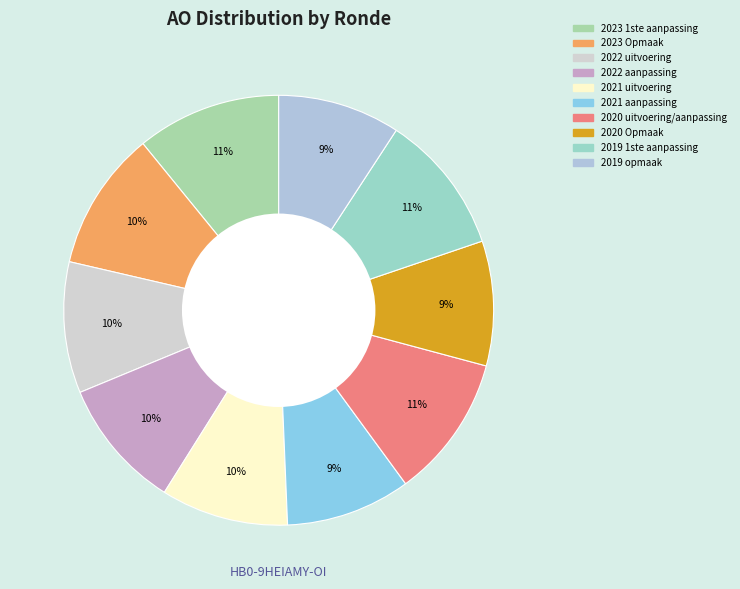

Which slice is the largest?

2023 1ste aanpassing